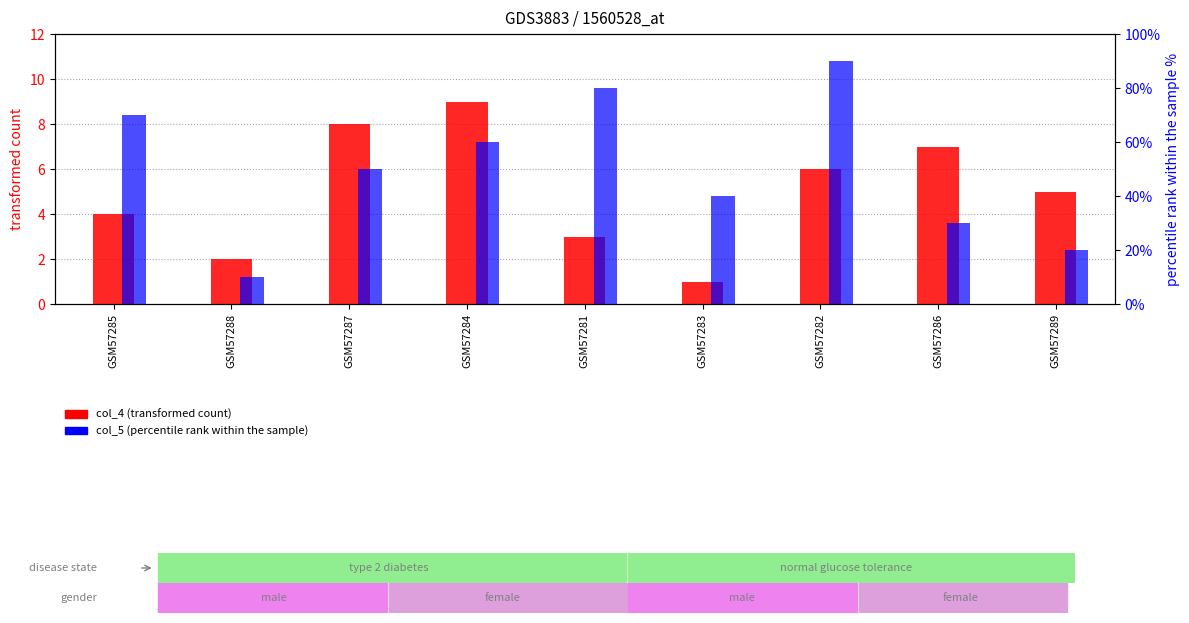

What is the sum of the col_4 (transformed count) values at GSM57281 and GSM57288?

5